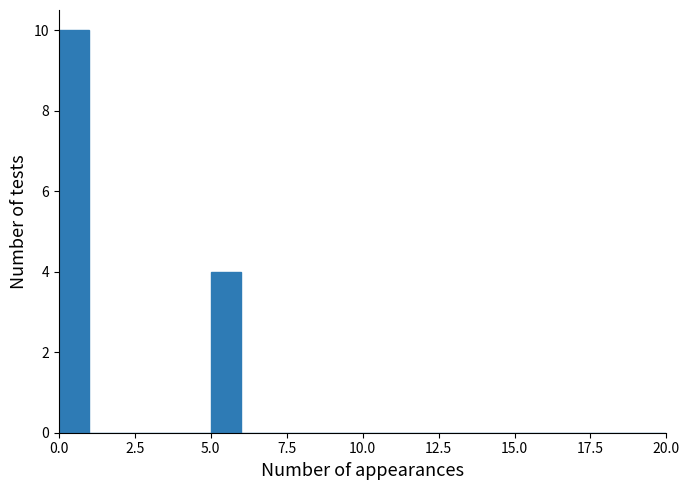

Around what value on the x-axis is the tallest bar? Give the approximate position of its centre, as read against the axis.

0.5